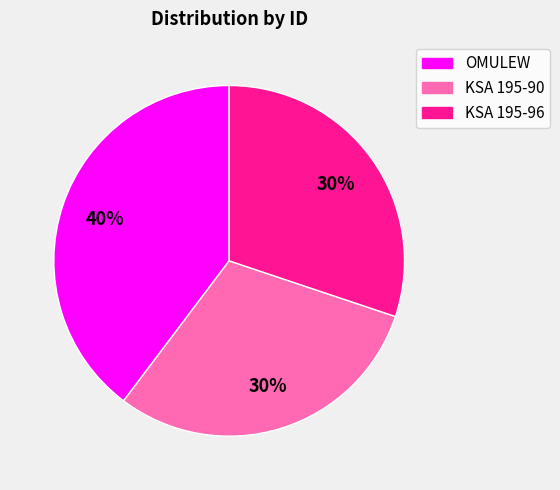

How many segments does this pie chart have?

3